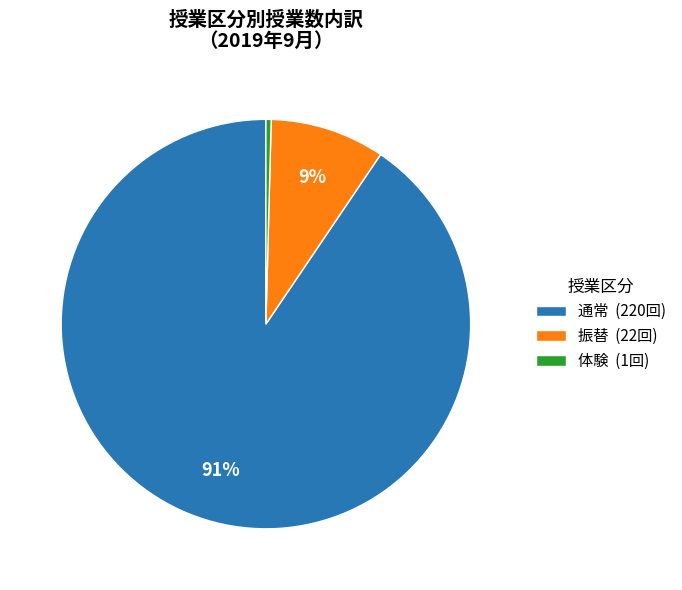

What is the largest slice in the pie chart?

通常 (220回)